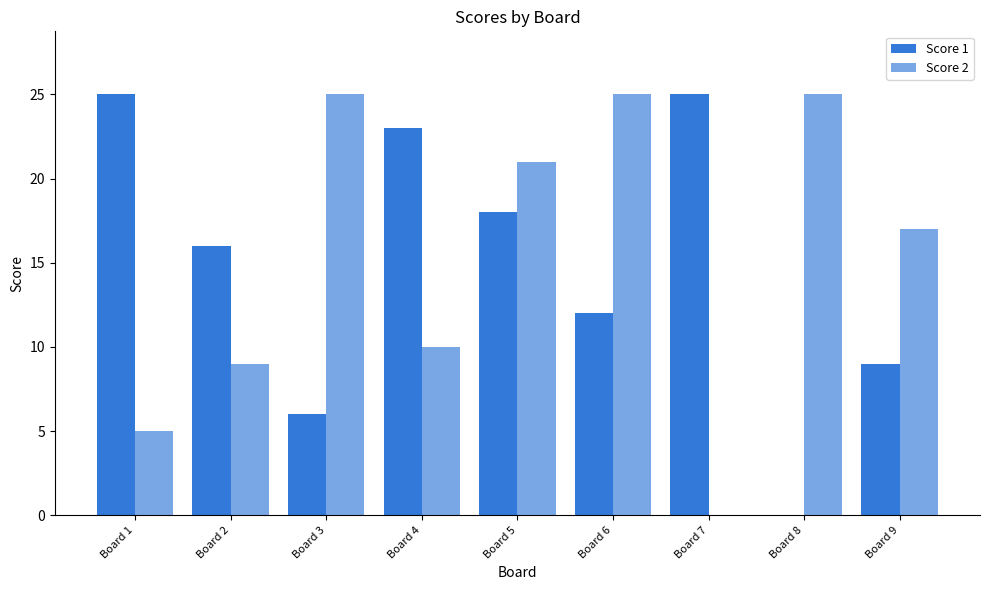

How many series are shown in this chart?

2